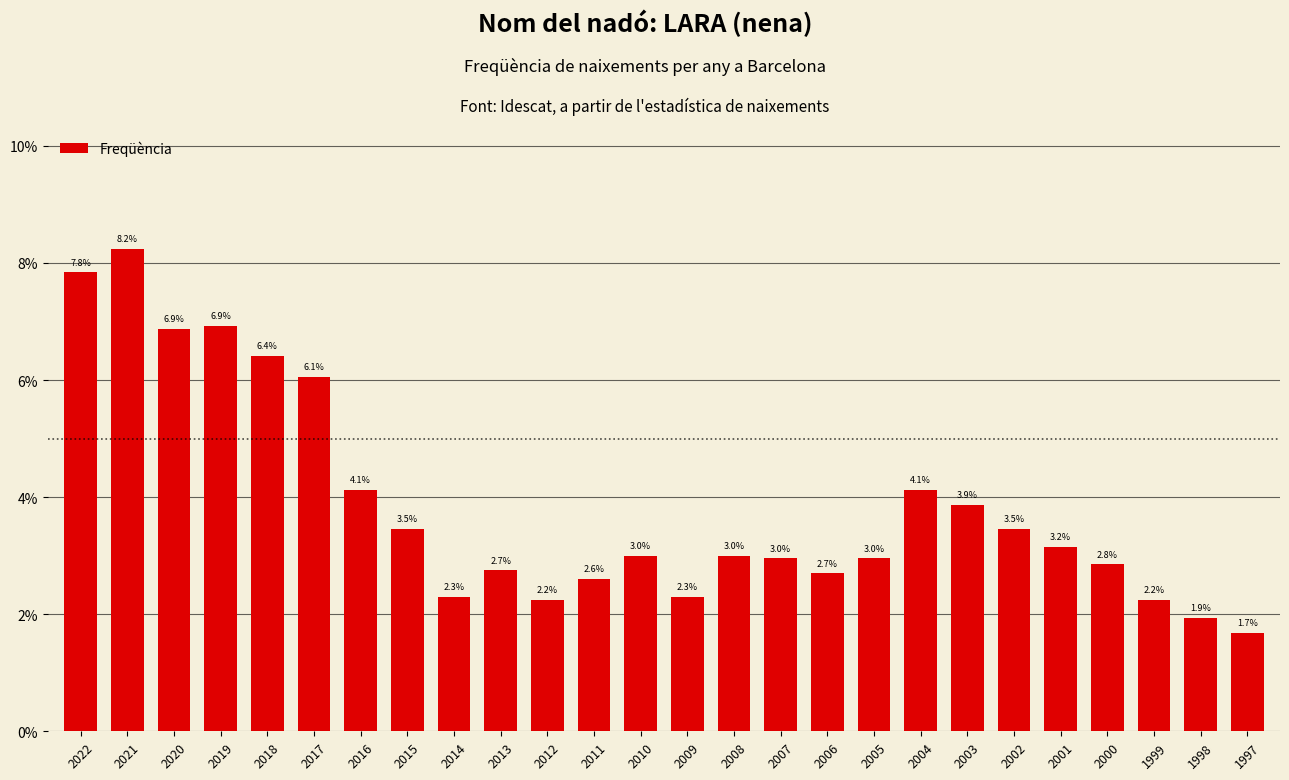

Which category has the highest value across all series?

2021